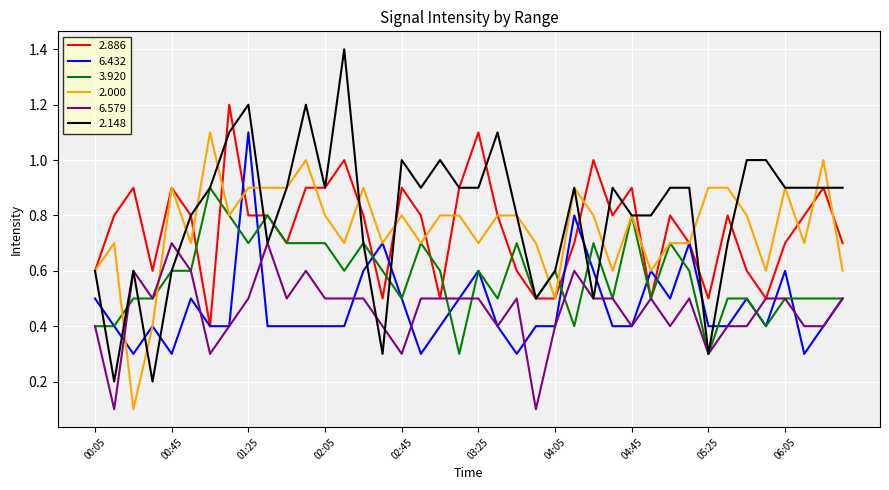

What is the highest value of the 2.148 series?

1.4